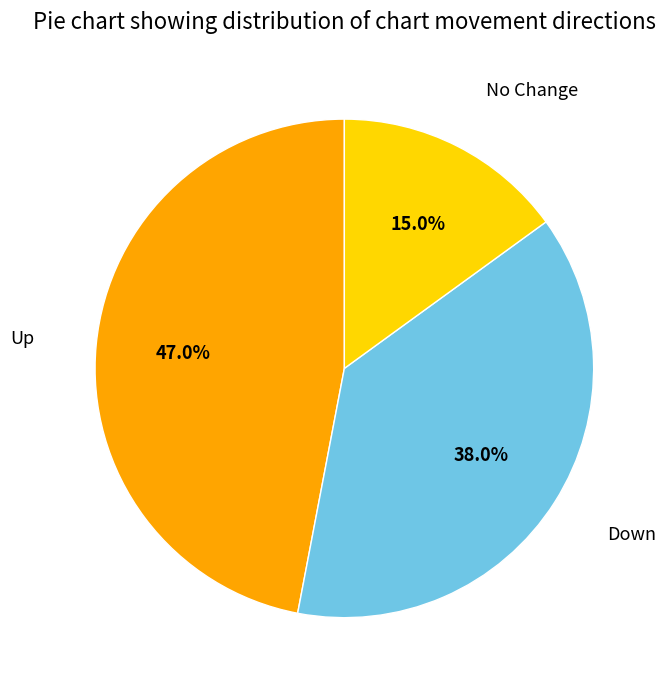

Rank the categories by value from highest to lowest.

Up, Down, No Change